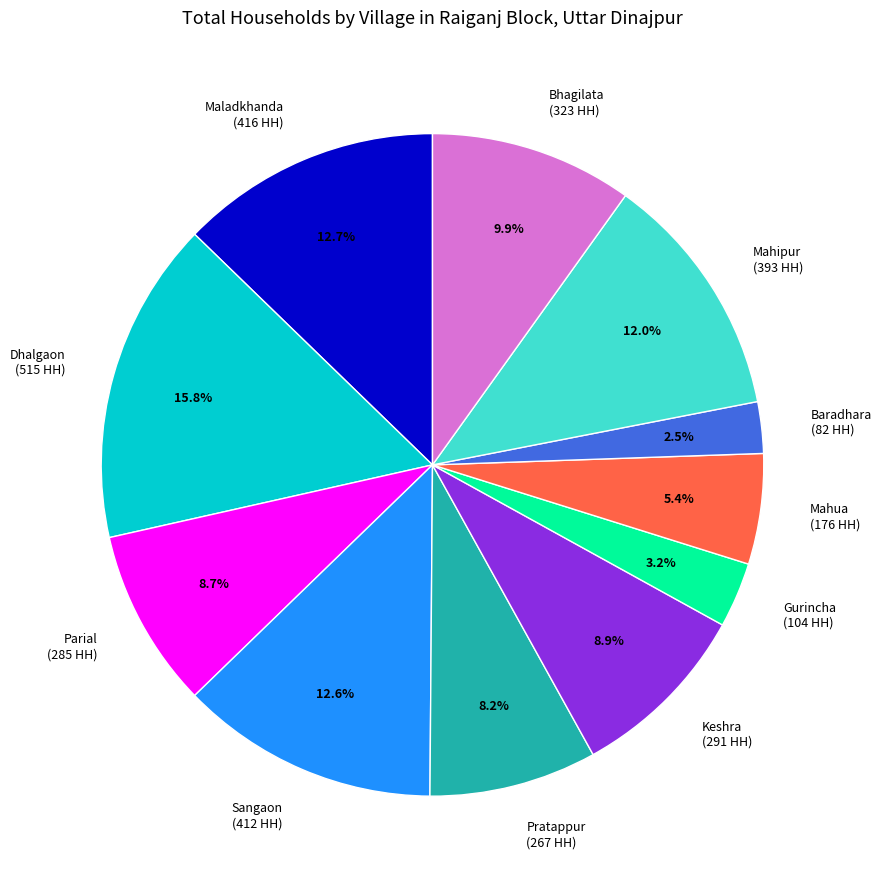

Which slice is the smallest?

Baradhara